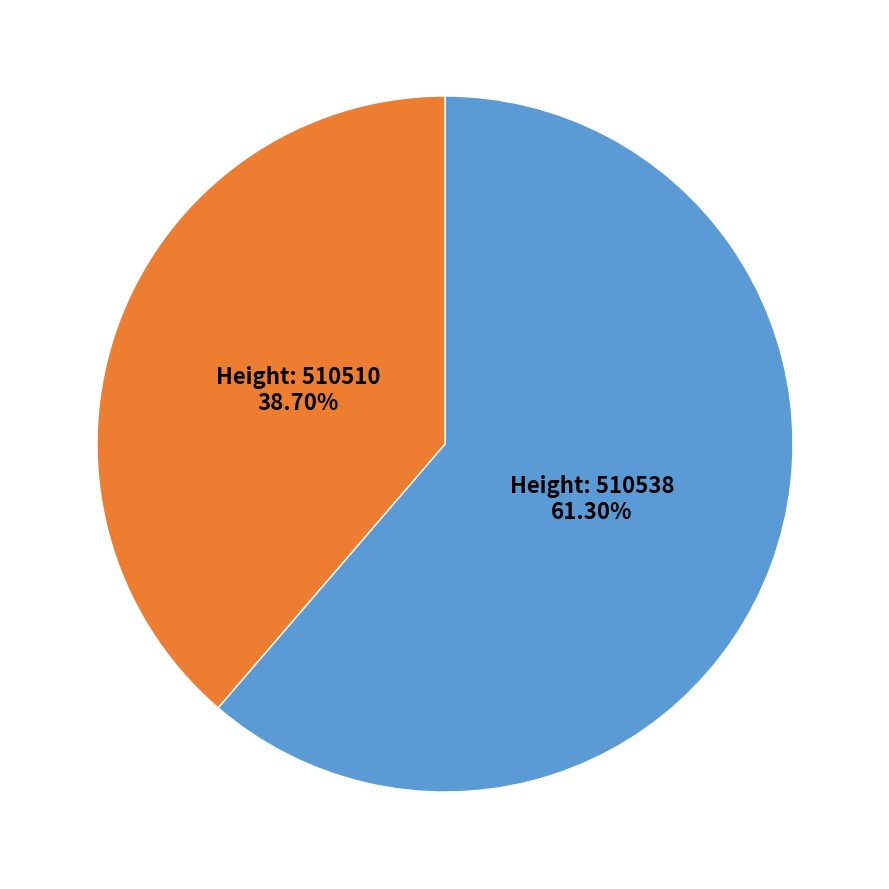

Is there any slice that represents more than half of the pie?

Yes